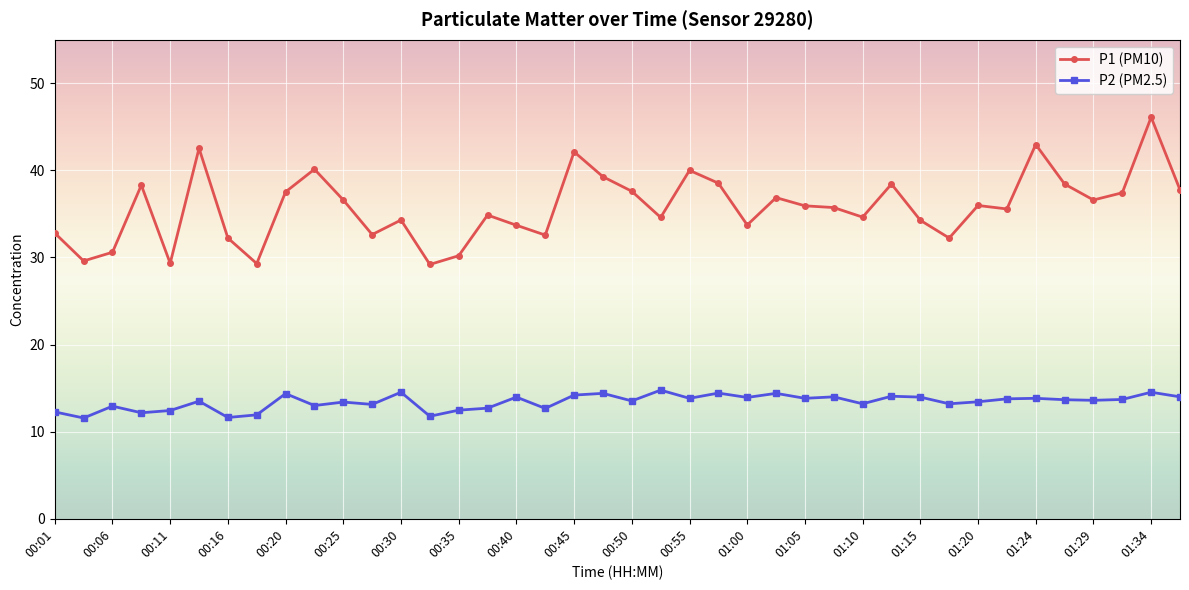

What is the average value of the P2 (PM2.5) series?

13.4